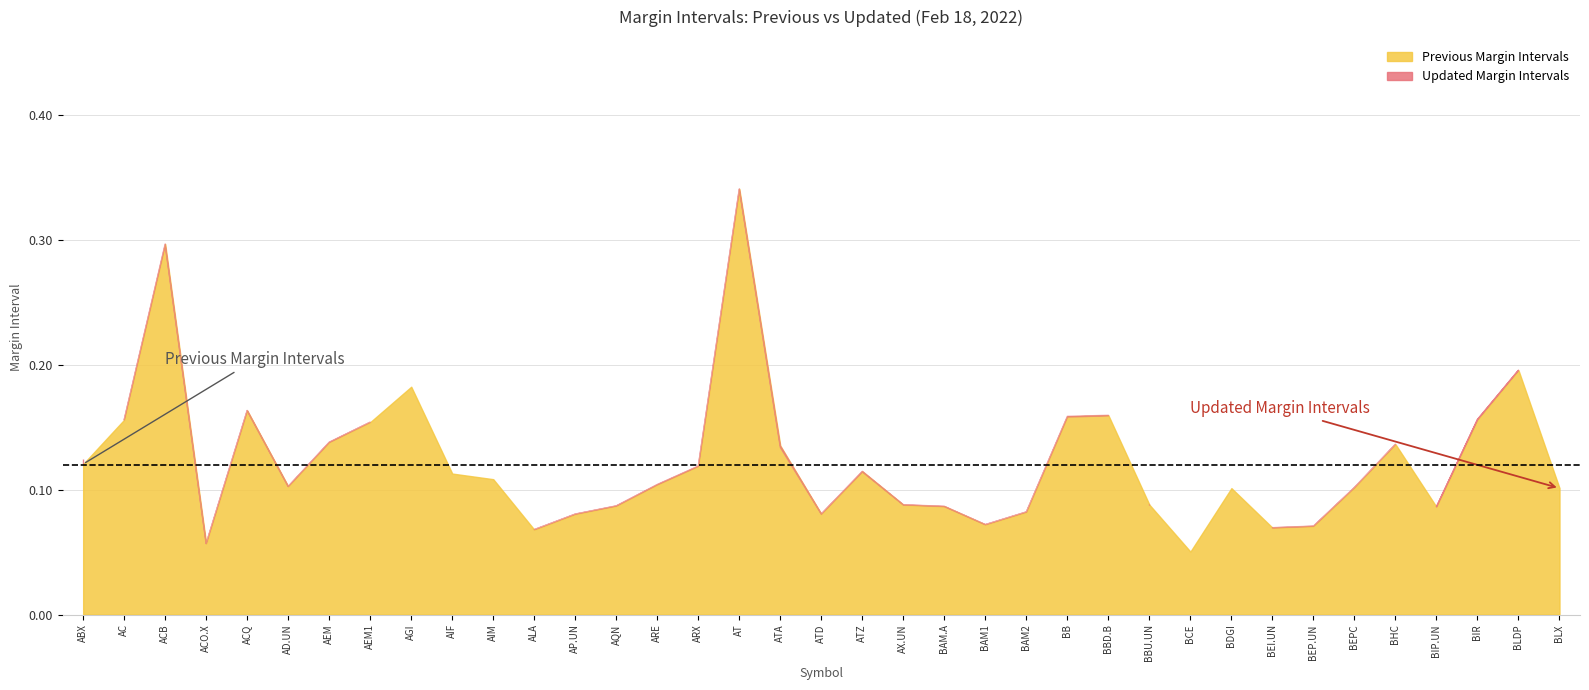

Between ACQ and BHC, which series saw the biggest shift?

Previous Margin Intervals